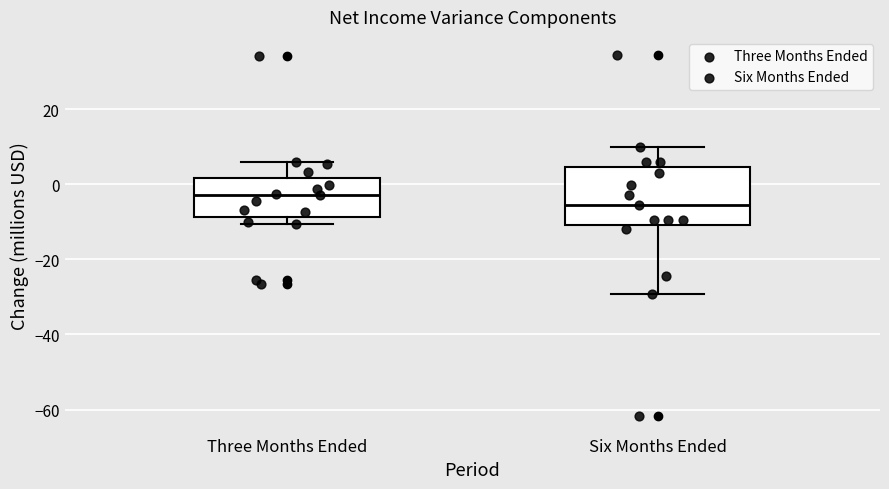

Reading left to right, read every box against the y-axis: the position of its median line, the range the box covers, and the ends of its whiskers. The values are not printed on the chart, so give them approximately, as read against the axis.

Three Months Ended: median -2, box -8 to 2, whiskers -10 to 6
Six Months Ended: median -6, box -10 to 4, whiskers -30 to 10